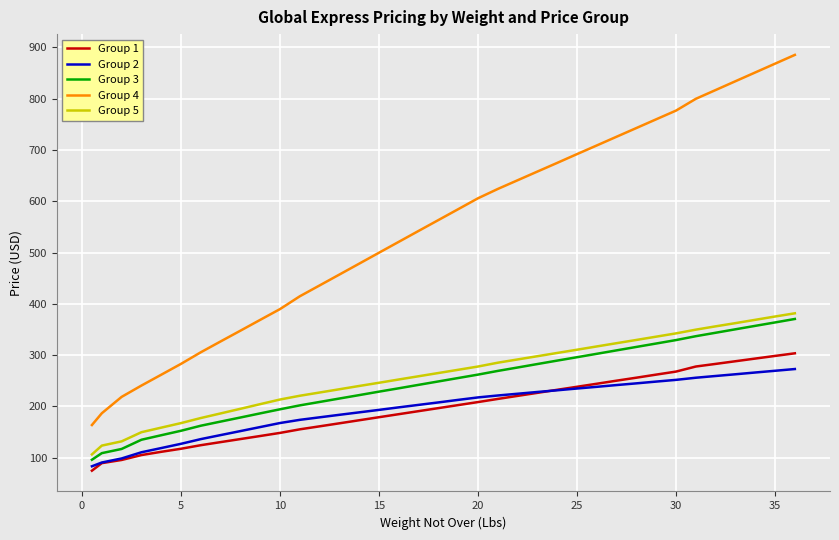

What is the highest value of the Group 2 series?

273.0